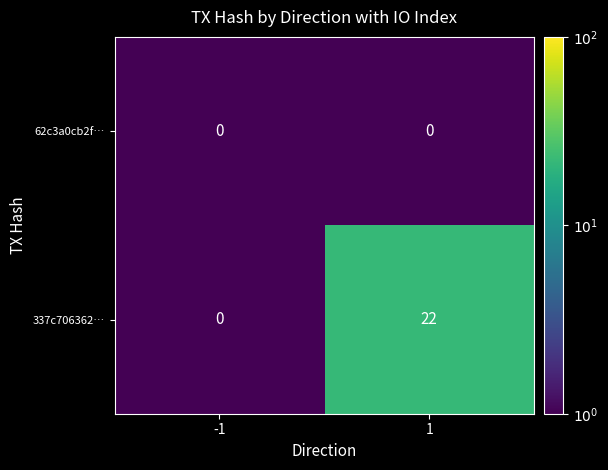

Which label corresponds to the largest value in the chart?

1